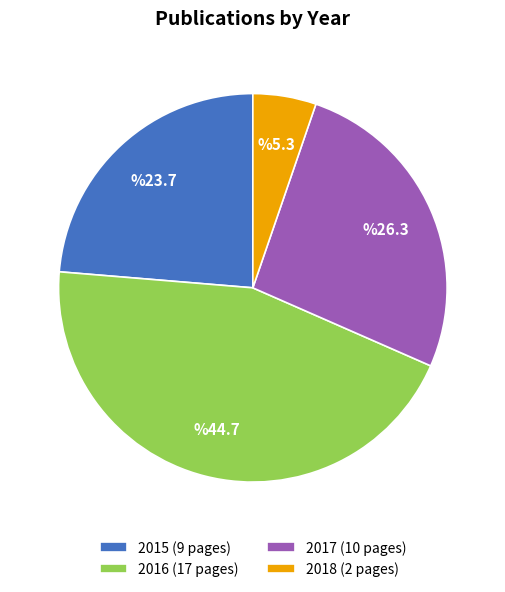

Which has a higher value, 2016 (17 pages) or 2018 (2 pages)?

2016 (17 pages)